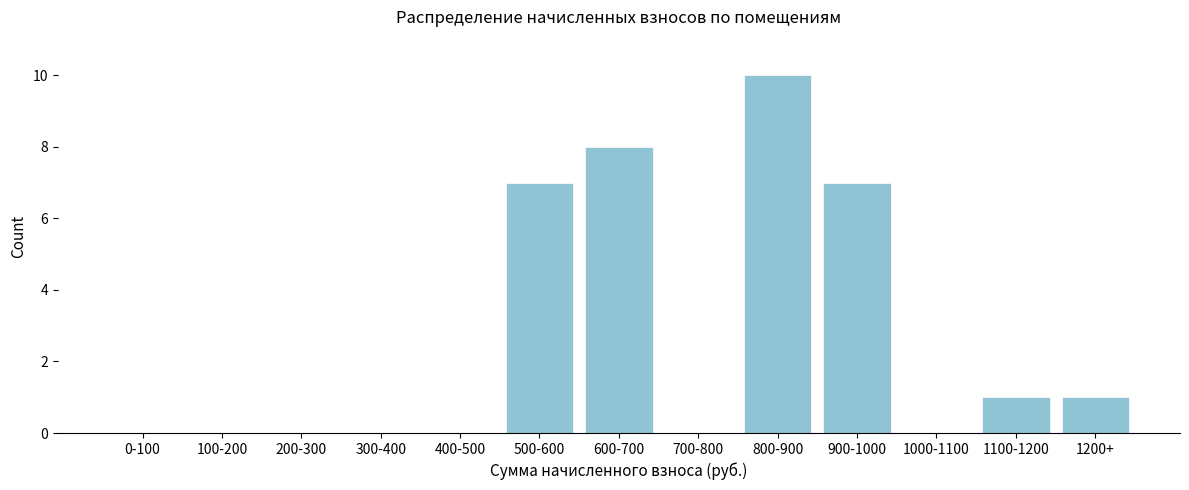

Reading left to right, transcribe all the data shown in this chart.

0-100=0	100-200=0	200-300=0	300-400=0	400-500=0	500-600=7	600-700=8	700-800=0	800-900=10	900-1000=7	1000-1100=0	1100-1200=1	1200+=1